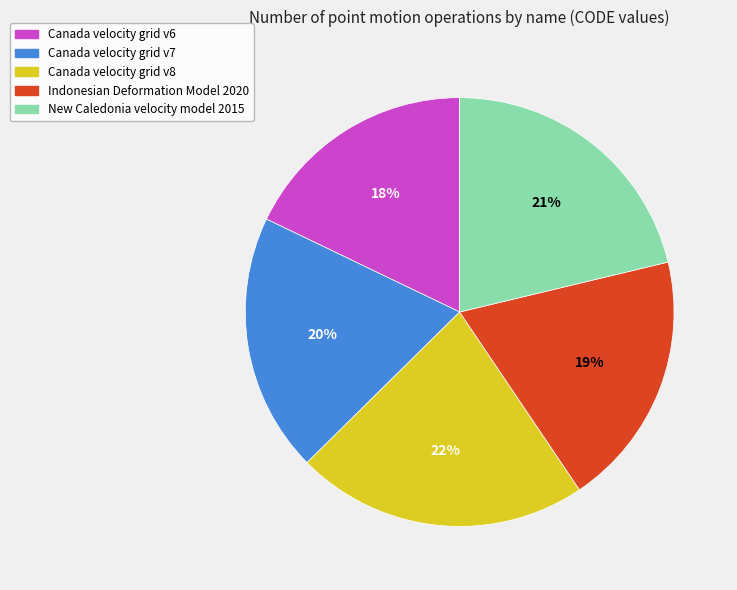

Approximately how many times larger is the value at New Caledonia velocity model 2015 compared to Canada velocity grid v8?

1.0